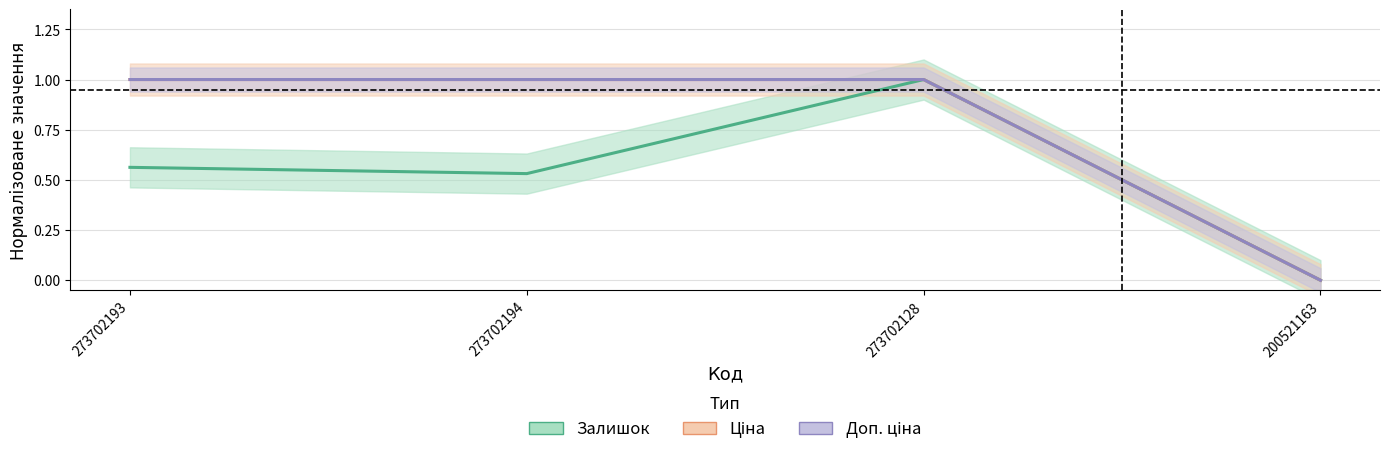

Is the value of Доп. ціна at 200521163 greater than the value of Ціна at 200521163?

No